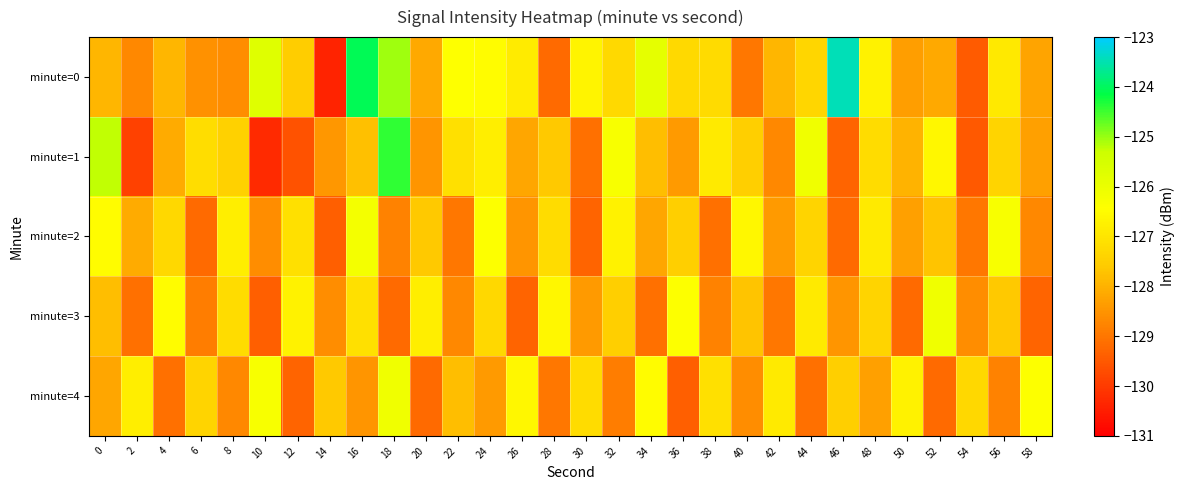

Rank the series at 48 from lowest to highest value.

minute=4, minute=3, minute=1, minute=2, minute=0